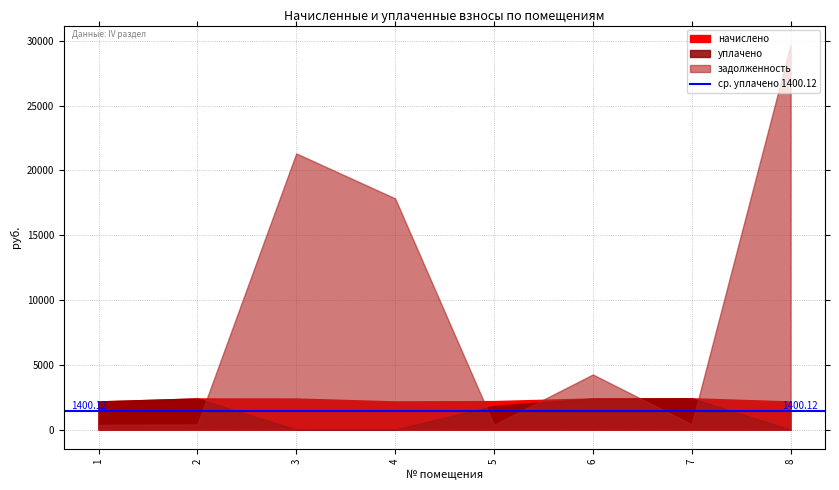

Which series ends up on top after the final intersection of задолженность and начислено?

задолженность